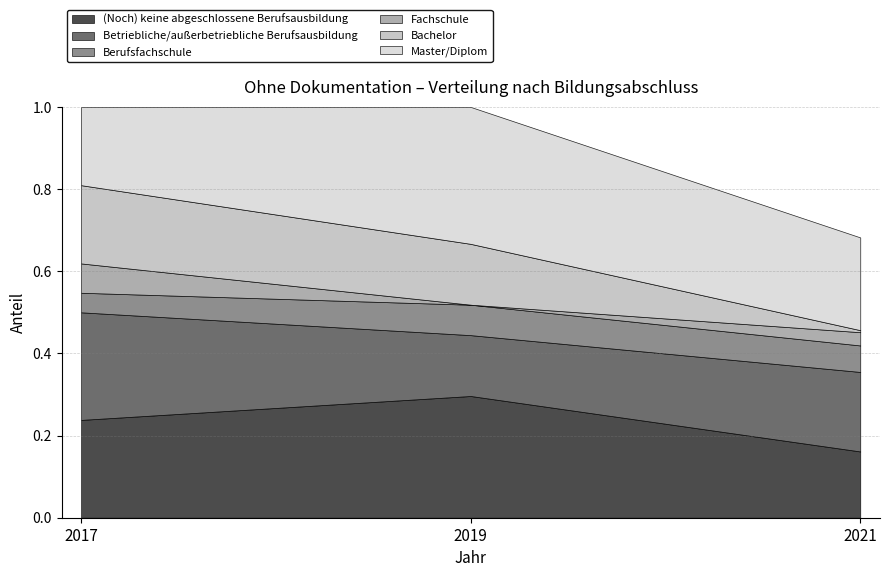

What is the sum of the Berufsfachschule values at 2019 and 2017?

0.1